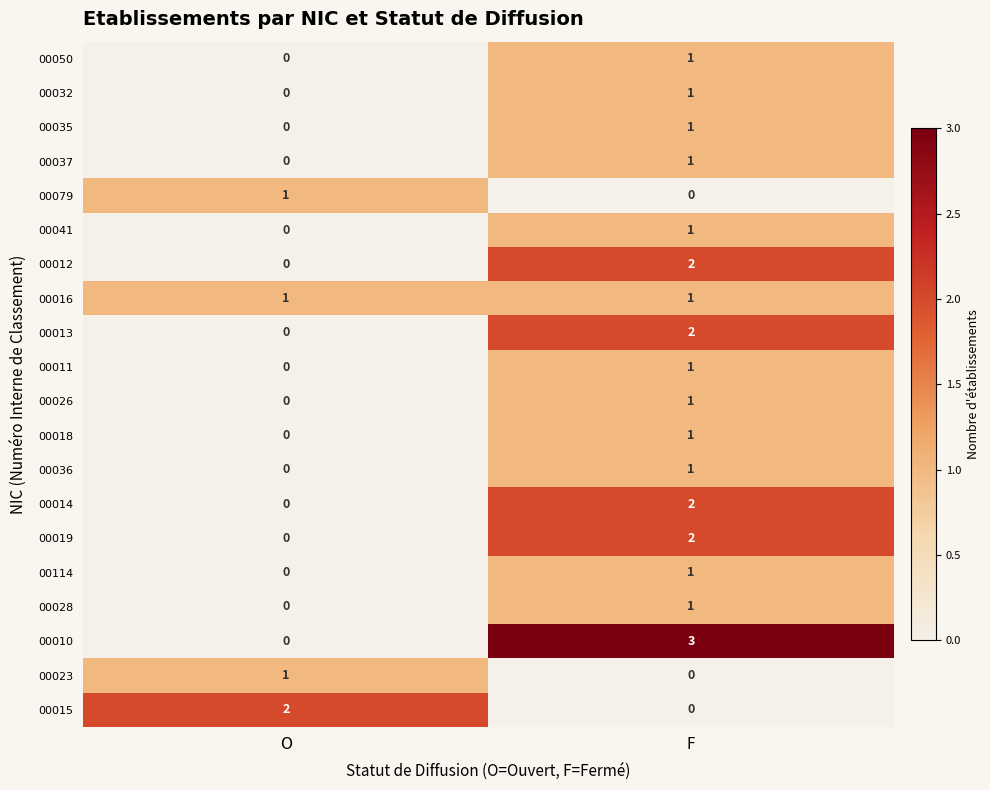

How many values in 00012 are above zero?

1